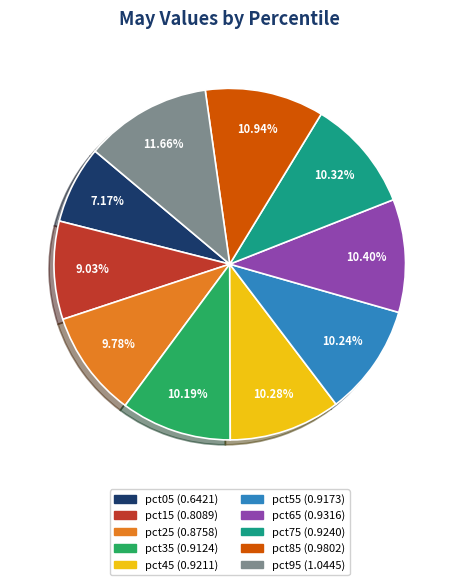

Does any single category account for the majority?

No